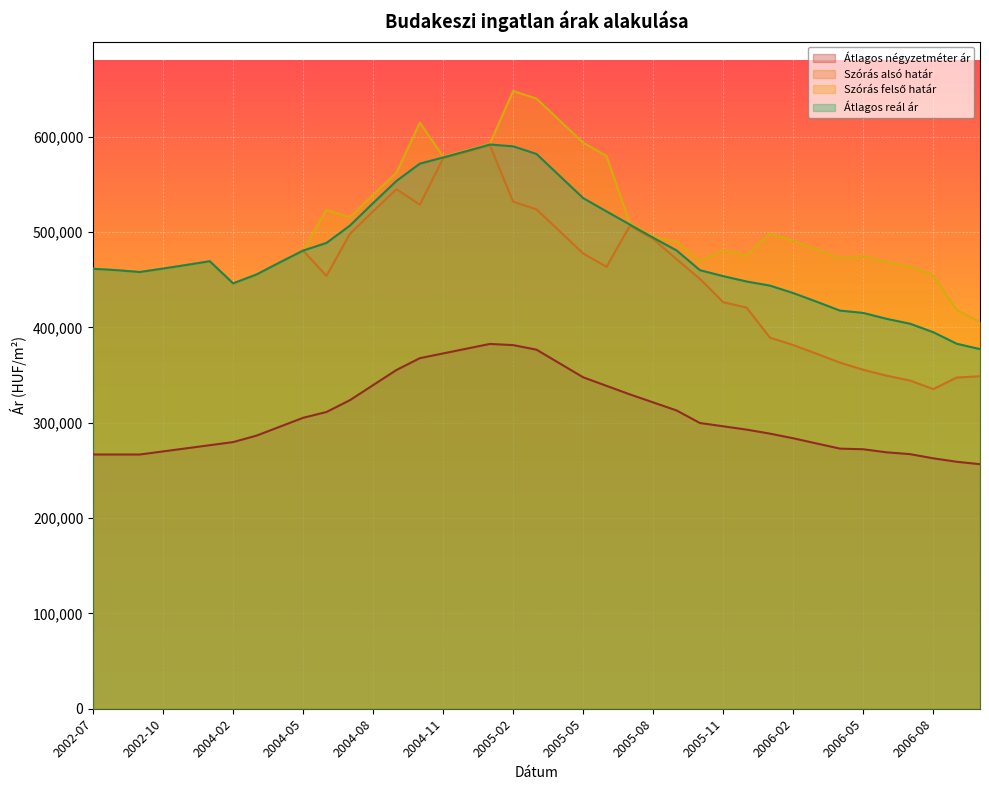

Reading left to right, extract all data points from this chart.

Átlagos négyzetméter ár: 2002-07=266666	2002-08=266666	2002-09=266666	2002-10=269924	2002-11=273182	2002-12=276440	2004-02=279699	2004-03=286448	2004-04=295812	2004-05=305176	2004-06=311282	2004-07=323606	2004-08=339476	2004-09=355347	2004-10=367727	2004-11=372703	2004-12=377678	2005-01=382654	2005-02=381412	2005-03=376623	2005-04=362131	2005-05=347638	2005-06=338686	2005-07=329734	2005-08=321312	2005-09=312890	2005-10=299720	2005-11=296253	2005-12=292786	2006-01=288568	2006-02=283682	2006-03=278266	2006-04=272849	2006-05=272181	2006-06=268959	2006-07=267068	2006-08=262673	2006-09=259068	2006-10=256515
Szórás alsó határ: 2002-07=461477	2002-08=460038	2002-09=458073	2002-10=461698	2002-11=465472	2002-12=469396	2004-02=446167	2004-03=455455	2004-04=468157	2004-05=480571	2004-06=454064	2004-07=498040	2004-08=521763	2004-09=544998	2004-10=528742	2004-11=577462	2004-12=584155	2005-01=591033	2005-02=531850	2005-03=523833	2005-04=500662	2005-05=477554	2005-06=463580	2005-07=506617	2005-08=492786	2005-09=471595	2005-10=450881	2005-11=426420	2005-12=420800	2006-01=389293	2006-02=381475	2006-03=372409	2006-04=363084	2006-05=355550	2006-06=349366	2006-07=344270	2006-08=335329	2006-09=347409	2006-10=348772
Szórás felső határ: 2002-07=461477	2002-08=460038	2002-09=458073	2002-10=461698	2002-11=465472	2002-12=469396	2004-02=446167	2004-03=455455	2004-04=468157	2004-05=480571	2004-06=523178	2004-07=515376	2004-08=539099	2004-09=562334	2004-10=614752	2004-11=579068	2004-12=585761	2005-01=592639	2005-02=647980	2005-03=639963	2005-04=616792	2005-05=593684	2005-06=579710	2005-07=509097	2005-08=495266	2005-09=489889	2005-10=469175	2005-11=481104	2005-12=475484	2006-01=498377	2006-02=490559	2006-03=481493	2006-04=472168	2006-05=474786	2006-06=468602	2006-07=463506	2006-08=454565	2006-09=418373	2006-10=405684
Átlagos reál ár: 2002-07=461477	2002-08=460038	2002-09=458073	2002-10=461698	2002-11=465472	2002-12=469396	2004-02=446167	2004-03=455455	2004-04=468157	2004-05=480571	2004-06=488621	2004-07=506708	2004-08=530431	2004-09=553666	2004-10=571747	2004-11=578265	2004-12=584958	2005-01=591836	2005-02=589915	2005-03=581898	2005-04=558727	2005-05=535619	2005-06=521645	2005-07=507857	2005-08=494026	2005-09=480742	2005-10=460028	2005-11=453762	2005-12=448142	2006-01=443835	2006-02=436017	2006-03=426951	2006-04=417626	2006-05=415168	2006-06=408984	2006-07=403888	2006-08=394947	2006-09=382891	2006-10=377228